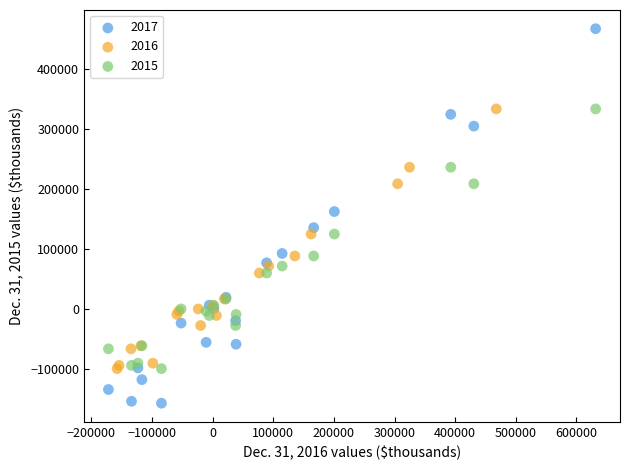

Which series has the widest spread of Y values?

2017